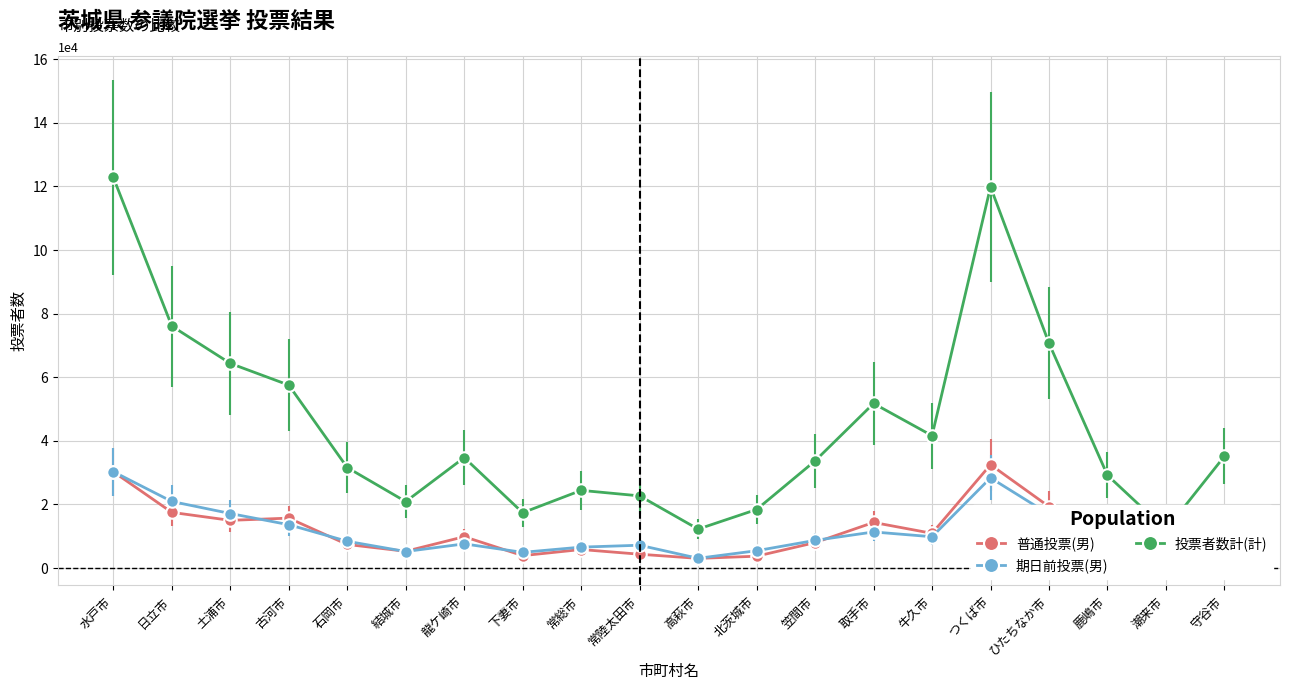

Where does the 期日前投票(男) series first go above 8424?

水戸市